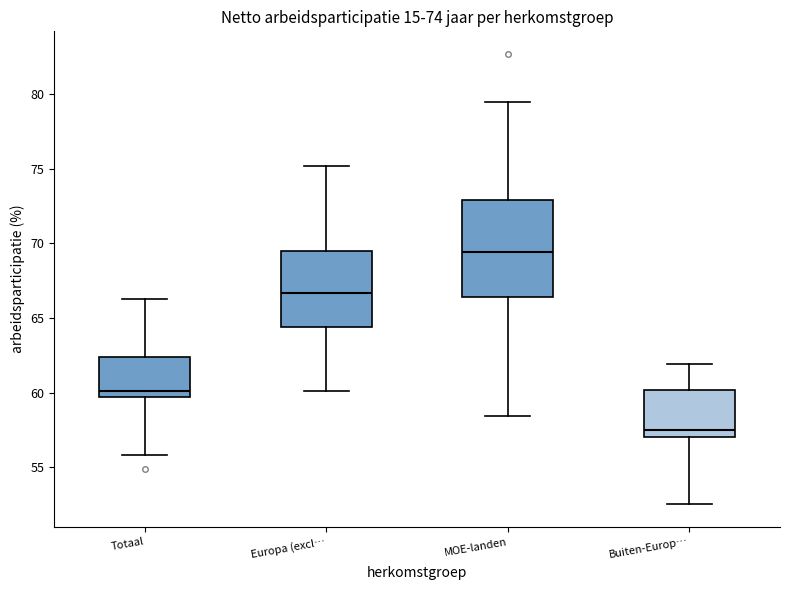

Which box is the tallest, from its lower edge to its upper edge?

MOE-landen